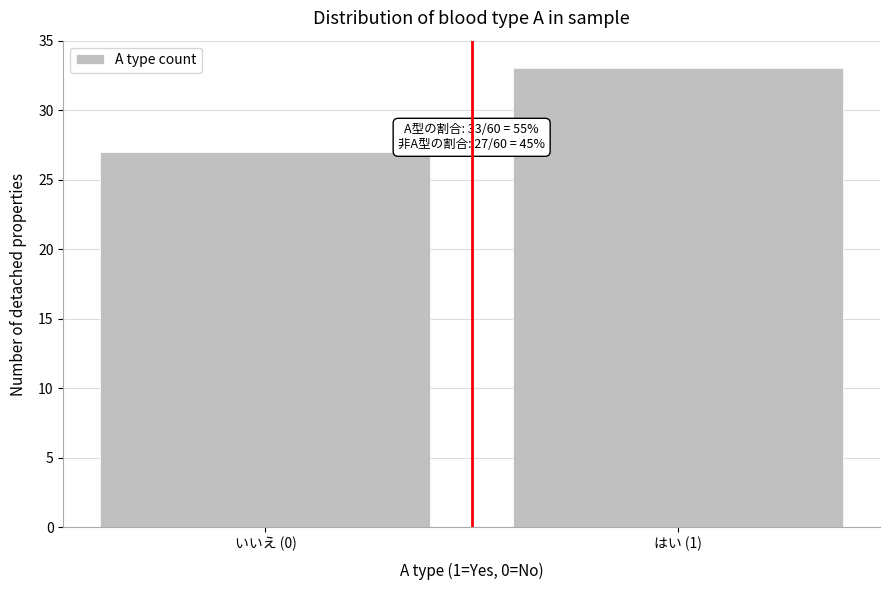

Reading right to left, extract all data points from this chart.

33	27